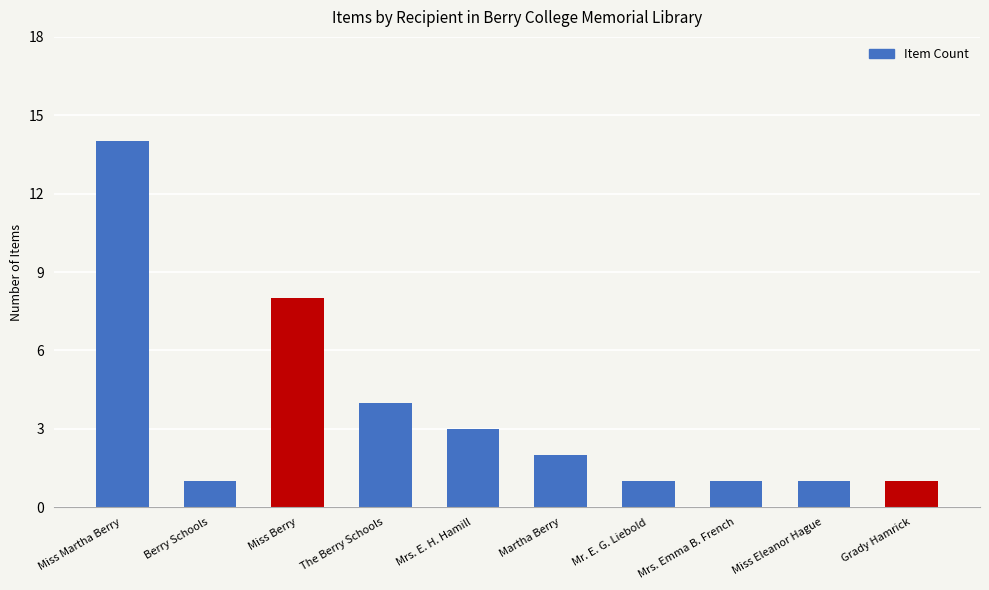

True or false: the data shows 1 at Miss Eleanor Hague.

True